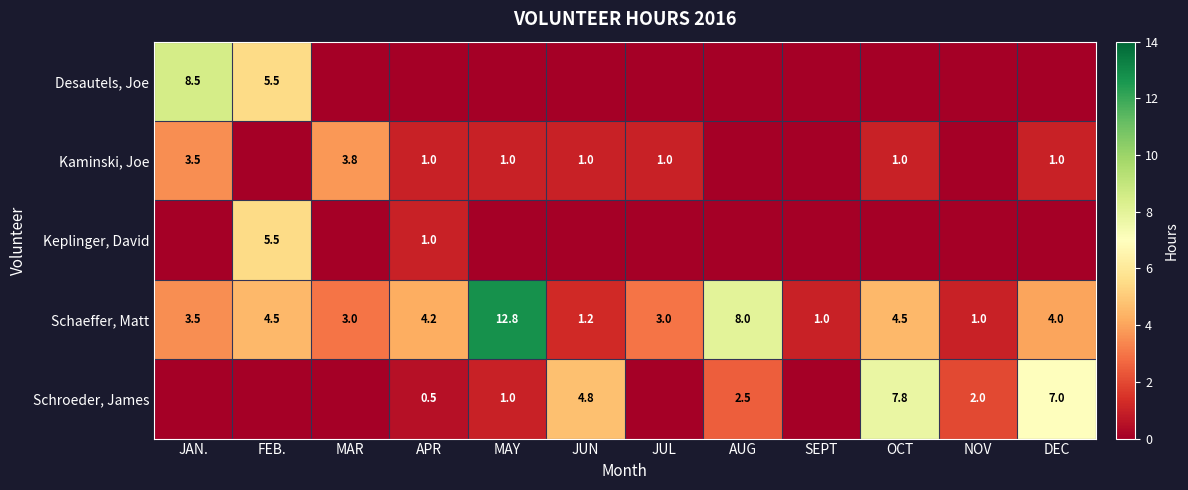

At which label does Schaeffer, Matt first exceed 4?

FEB.